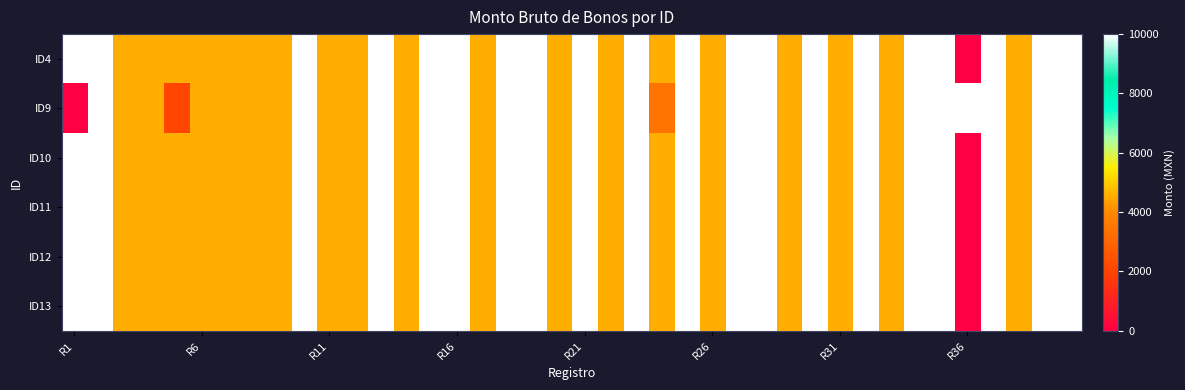

Reading left to right, extract all data points from this chart.

ID4: 10000.0	10000.0	4550.0	4550.0	4550.0	4550.0	4550.0	4550.0	4550.0	10000.0	4550.0	4550.0	10000.0	4550.0	10000.0	10000.0	4550.0	10000.0	10000.0	4550.0	10000.0	4550.0	10000.0	4550.0	10000.0	4550.0	10000.0	10000.0	4550.0	10000.0	4550.0	10000.0	4550.0	10000.0	10000.0	0.0	10000.0	4550.0	10000.0	10000.0
ID9: 0.0	10000.0	4550.0	4550.0	2047.5	4550.0	4550.0	4550.0	4550.0	10000.0	4550.0	4550.0	10000.0	4550.0	10000.0	10000.0	4550.0	10000.0	10000.0	4550.0	10000.0	4550.0	10000.0	3412.5	10000.0	4550.0	10000.0	10000.0	4550.0	10000.0	4550.0	10000.0	4550.0	10000.0	10000.0	10000.0	10000.0	4550.0	10000.0	10000.0
ID10: 10000.0	10000.0	4550.0	4550.0	4550.0	4550.0	4550.0	4550.0	4550.0	10000.0	4550.0	4550.0	10000.0	4550.0	10000.0	10000.0	4550.0	10000.0	10000.0	4550.0	10000.0	4550.0	10000.0	4550.0	10000.0	4550.0	10000.0	10000.0	4550.0	10000.0	4550.0	10000.0	4550.0	10000.0	10000.0	0.0	10000.0	4550.0	10000.0	10000.0
ID11: 10000.0	10000.0	4550.0	4550.0	4550.0	4550.0	4550.0	4550.0	4550.0	10000.0	4550.0	4550.0	10000.0	4550.0	10000.0	10000.0	4550.0	10000.0	10000.0	4550.0	10000.0	4550.0	10000.0	4550.0	10000.0	4550.0	10000.0	10000.0	4550.0	10000.0	4550.0	10000.0	4550.0	10000.0	10000.0	0.0	10000.0	4550.0	10000.0	10000.0
ID12: 10000.0	10000.0	4550.0	4550.0	4550.0	4550.0	4550.0	4550.0	4550.0	10000.0	4550.0	4550.0	10000.0	4550.0	10000.0	10000.0	4550.0	10000.0	10000.0	4550.0	10000.0	4550.0	10000.0	4550.0	10000.0	4550.0	10000.0	10000.0	4550.0	10000.0	4550.0	10000.0	4550.0	10000.0	10000.0	0.0	10000.0	4550.0	10000.0	10000.0
ID13: 10000.0	10000.0	4550.0	4550.0	4550.0	4550.0	4550.0	4550.0	4550.0	10000.0	4550.0	4550.0	10000.0	4550.0	10000.0	10000.0	4550.0	10000.0	10000.0	4550.0	10000.0	4550.0	10000.0	4550.0	10000.0	4550.0	10000.0	10000.0	4550.0	10000.0	4550.0	10000.0	4550.0	10000.0	10000.0	0.0	10000.0	4550.0	10000.0	10000.0